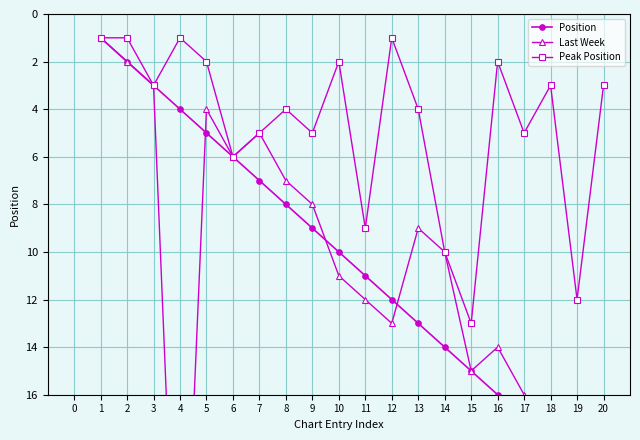

What is the difference between the maximum and minimum values in the Peak Position series?

12